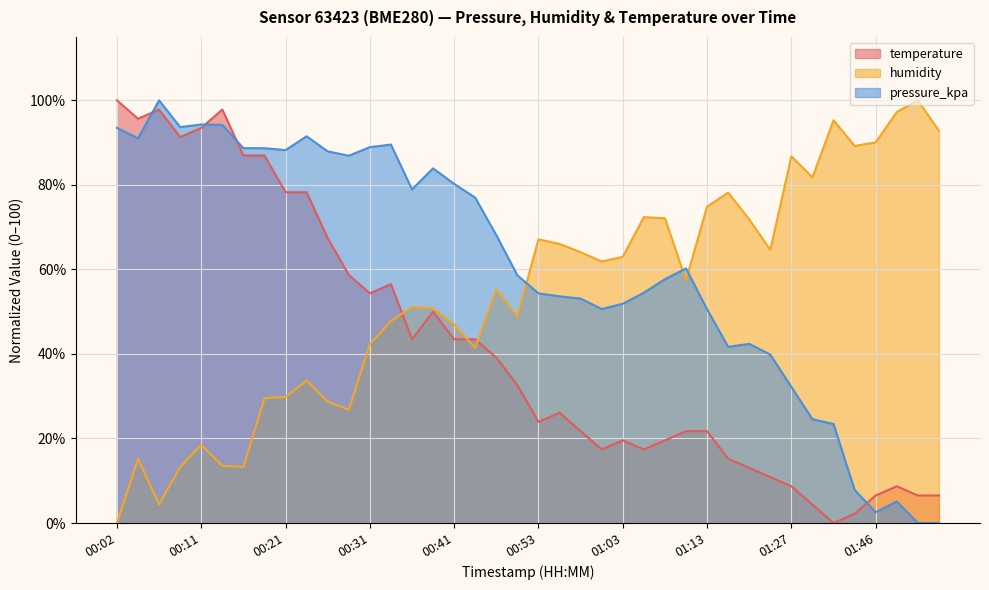

What is the difference between the humidity values at 00:14 and 00:51?

35.4